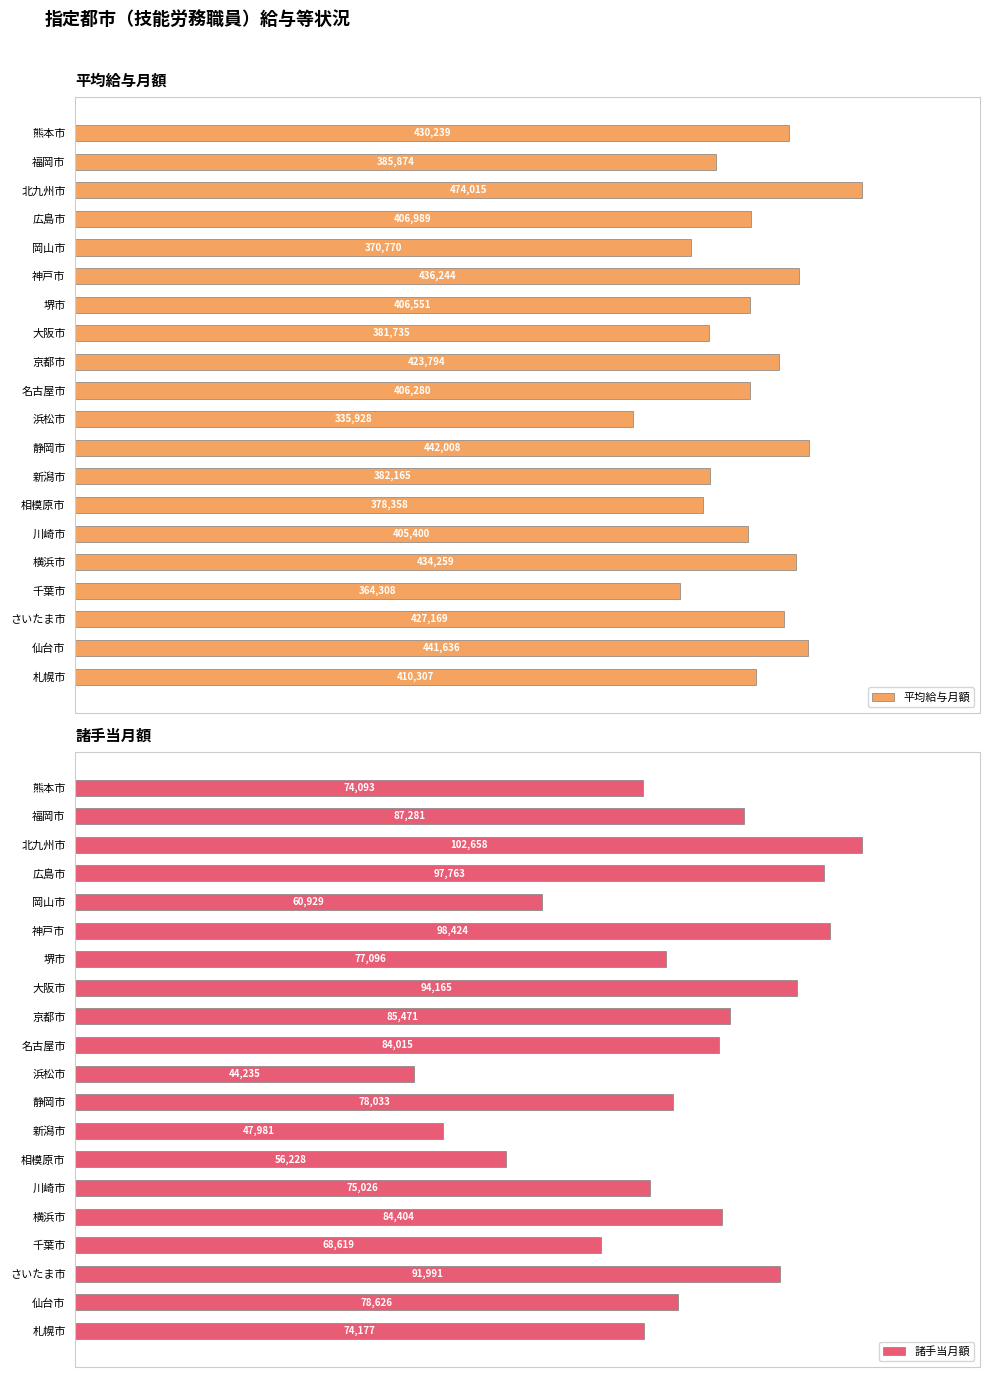

True or false: 諸手当月額 has a value of 166.9 at 広島市.

False